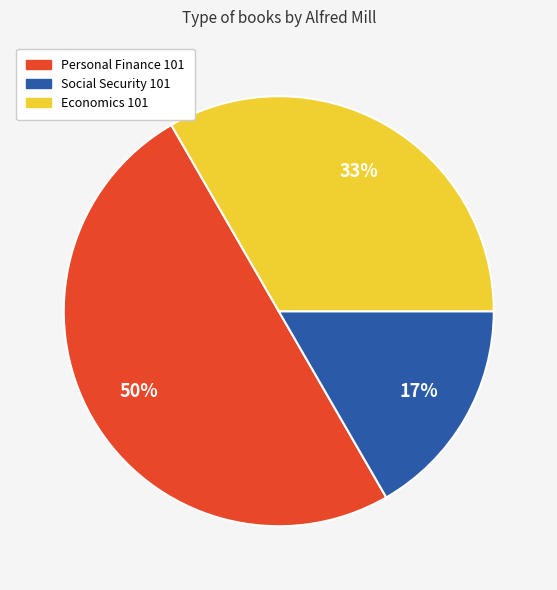

Does Social Security 101 represent more than half of the total?

No